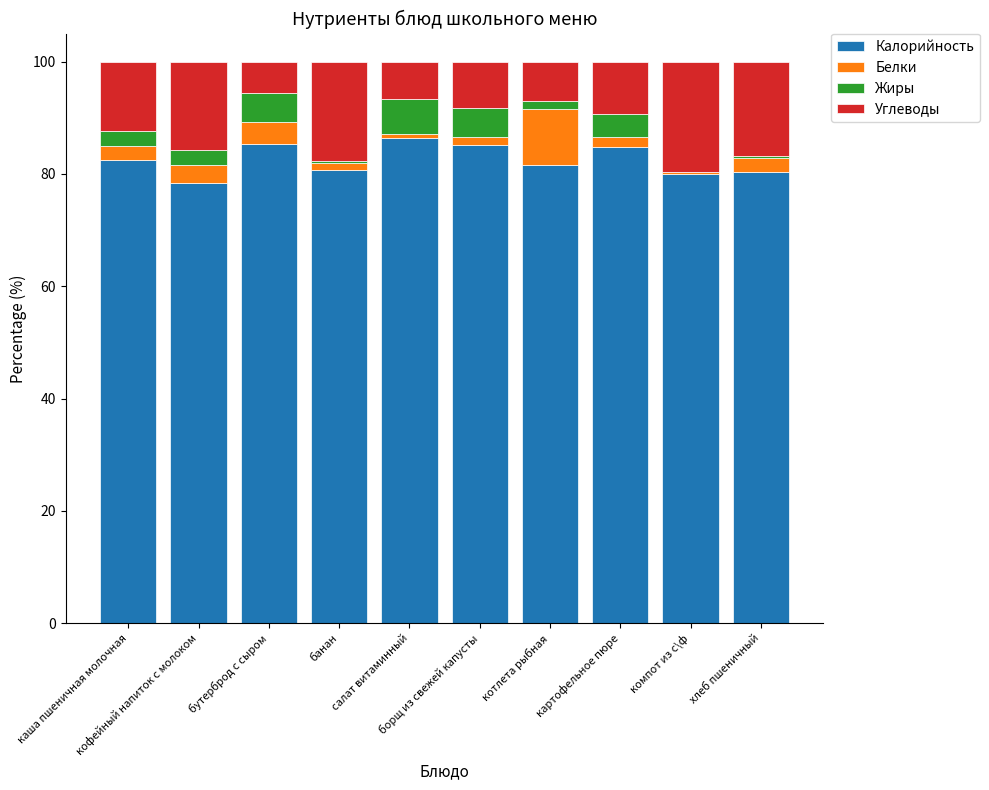

What is the highest value of the Калорийность series?

86.4